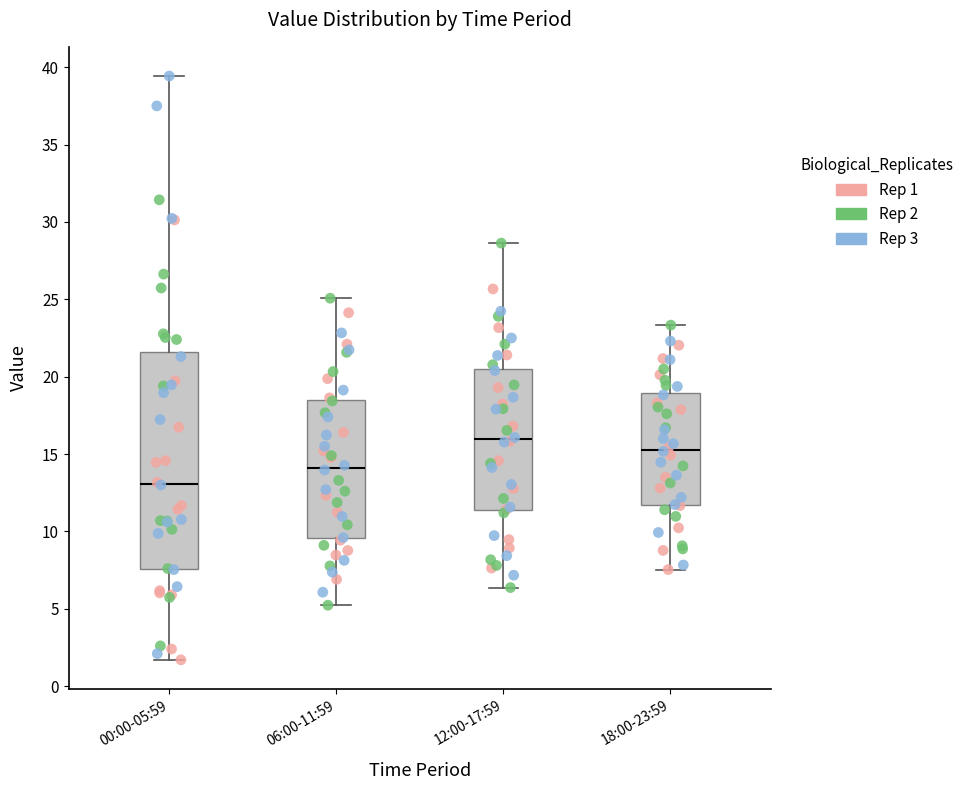

Reading left to right, transcribe this box plot: for each box, give where its median line is, the range the box spans, and where its two whiskers end, as read against the y-axis. The values are not printed on the chart, so give them approximately, as read against the axis.

00:00-05:59: median 13.0, box 7.5 to 21.5, whiskers 1.5 to 39.5
06:00-11:59: median 14.0, box 9.5 to 18.5, whiskers 5.0 to 25.0
12:00-17:59: median 16.0, box 11.5 to 20.5, whiskers 6.5 to 28.5
18:00-23:59: median 15.5, box 11.5 to 19.0, whiskers 7.5 to 23.5